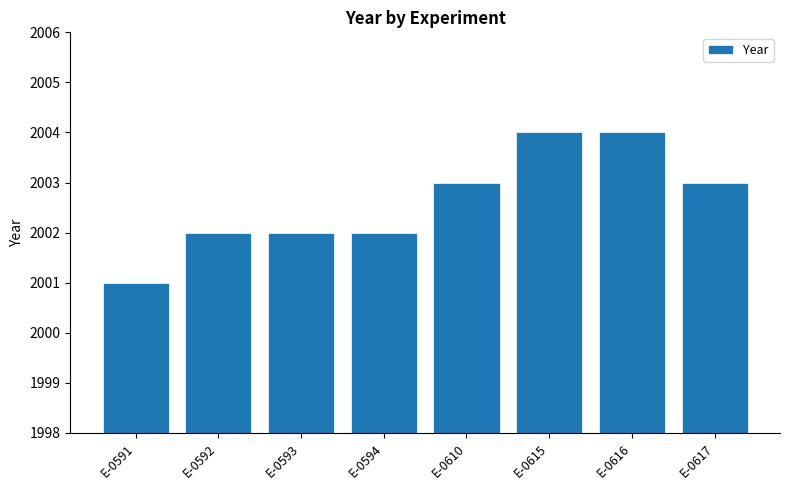

What is the value of the 6th bar from the left?

2004